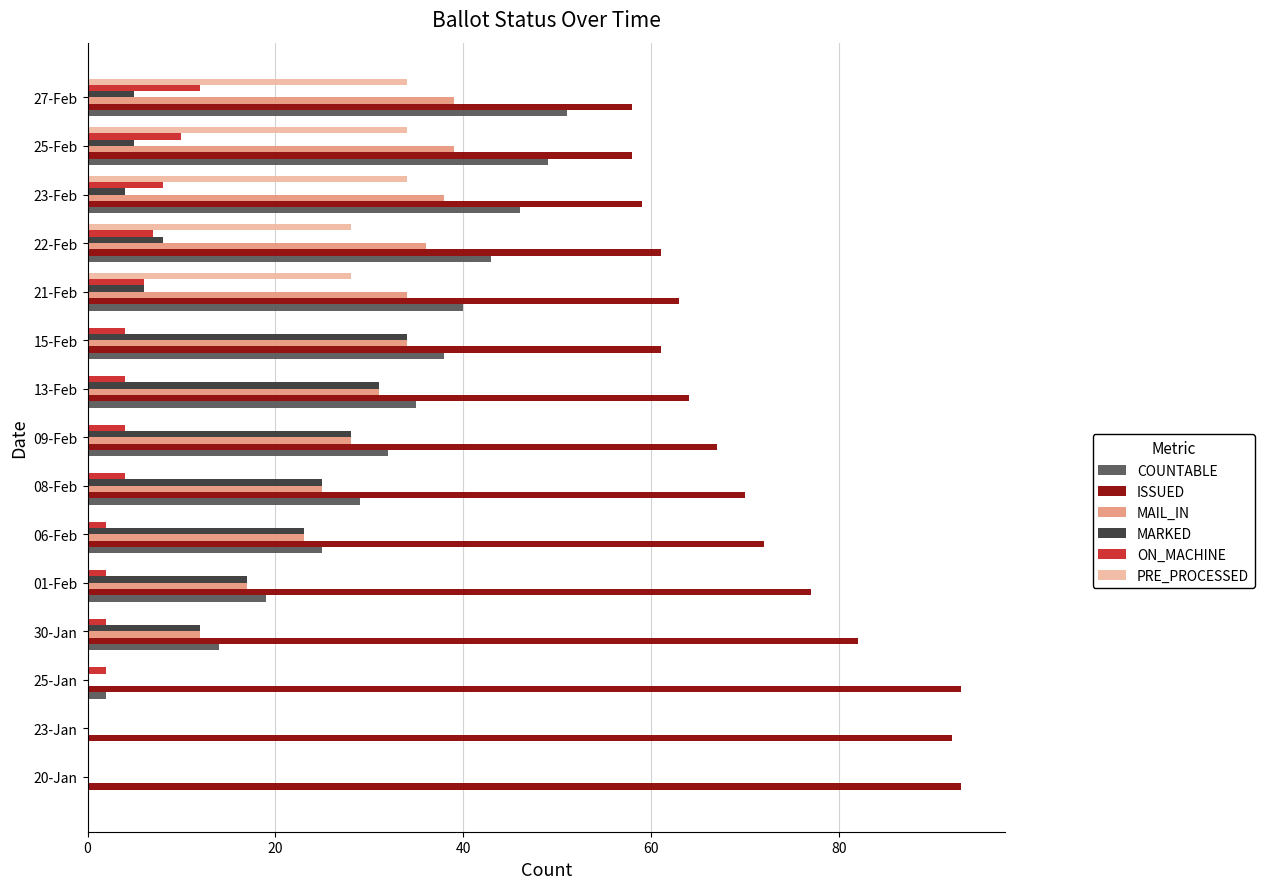

What are all the series names shown in the legend?

COUNTABLE, ISSUED, MAIL_IN, MARKED, ON_MACHINE, PRE_PROCESSED